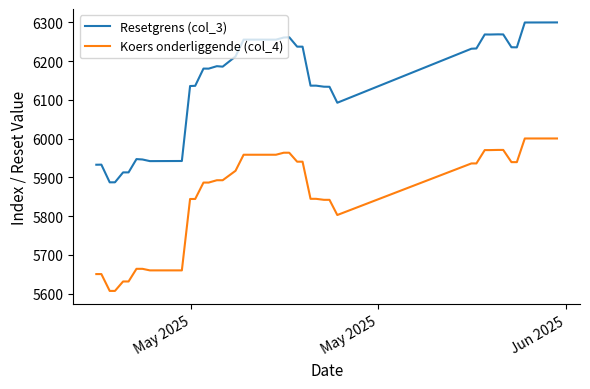

True or false: Resetgrens (col_3) has more than 2 points higher than both neighbors.

True